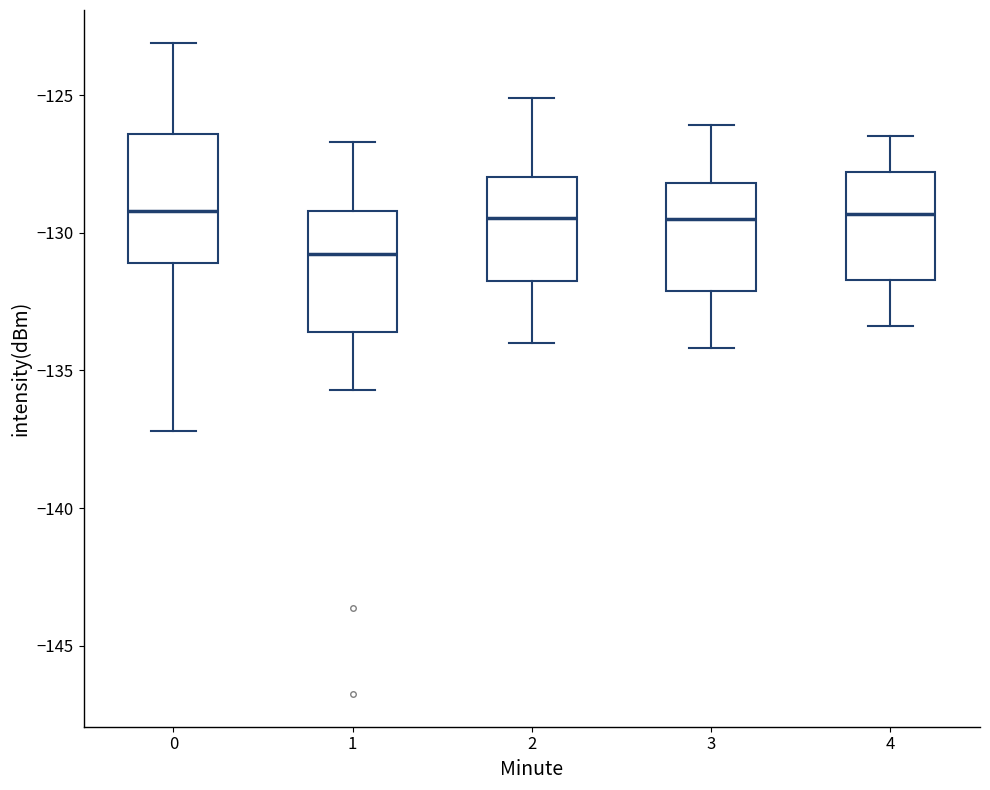

Reading left to right, read every box against the y-axis: the position of its median line, the range the box covers, and the ends of its whiskers. The values are not printed on the chart, so give them approximately, as read against the axis.

0: median -129.0, box -131.0 to -126.5, whiskers -137.0 to -123.0
1: median -131.0, box -133.5 to -129.0, whiskers -135.5 to -126.5
2: median -129.5, box -131.5 to -128.0, whiskers -134.0 to -125.0
3: median -129.5, box -132.0 to -128.0, whiskers -134.0 to -126.0
4: median -129.5, box -131.5 to -128.0, whiskers -133.5 to -126.5